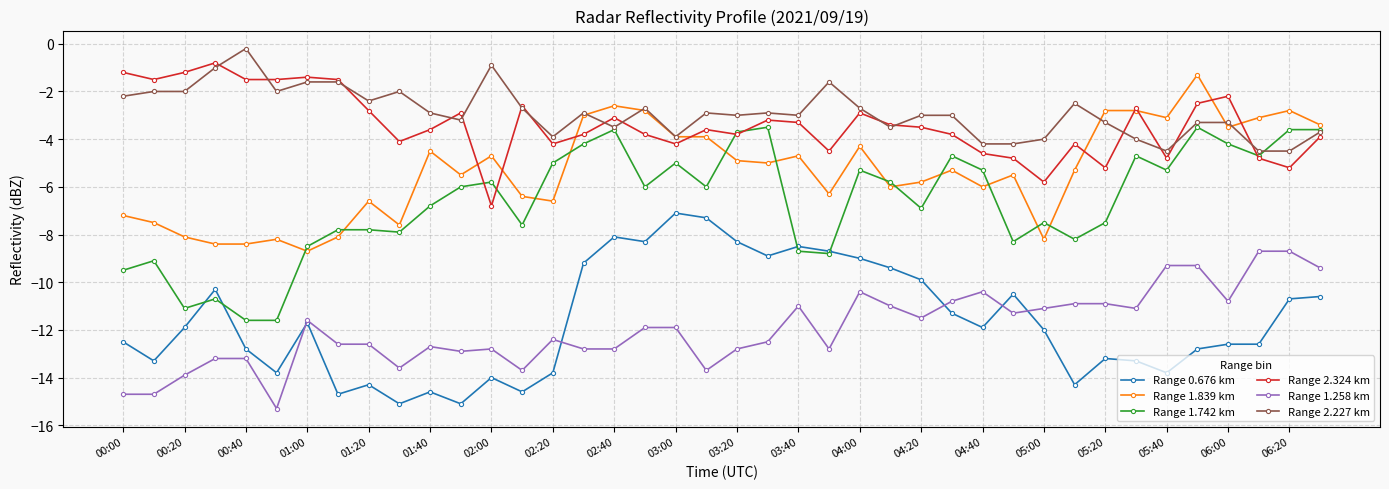

What is the value of the Range 0.676 km point at the 19th from the left?

-7.1